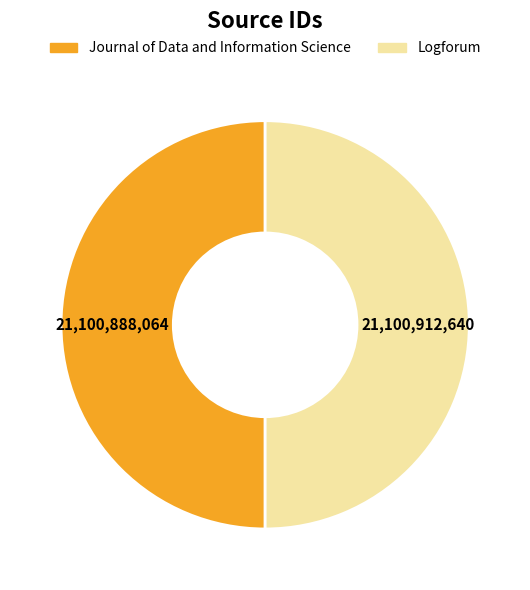

Do Logforum and Journal of Data and Information Science together represent more than half of the pie?

Yes